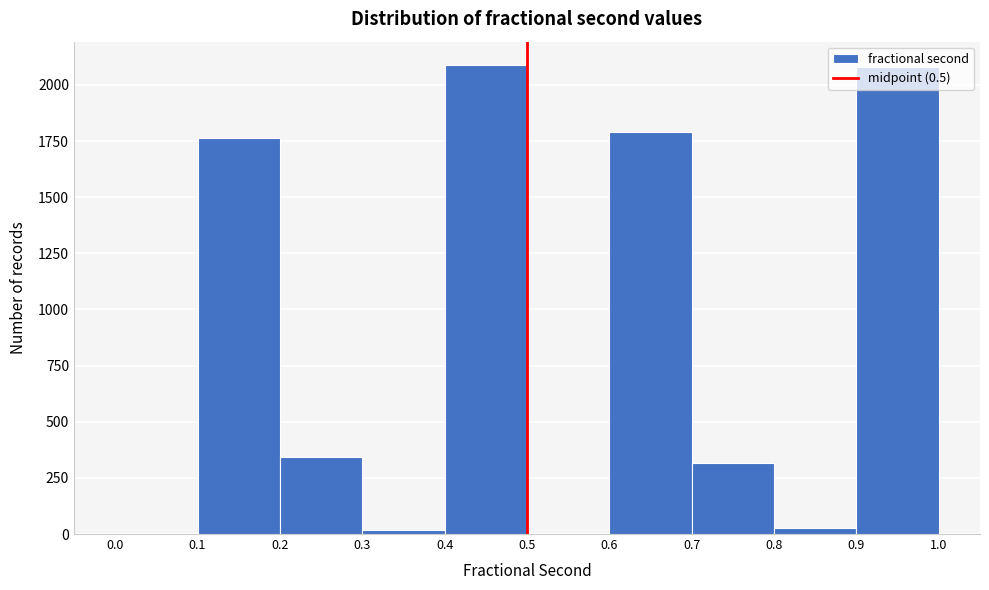

Reading left to right, list every bar in this chart as the range it spans on the x-axis followed by its height. The values are not printed on the chart, so give them approximately, as read against the axis.

0.0 to 0.1: 0
0.1 to 0.2: 1750
0.2 to 0.3: 350
0.3 to 0.4: under 50
0.4 to 0.5: 2100
0.5 to 0.6: 0
0.6 to 0.7: 1800
0.7 to 0.8: 300
0.8 to 0.9: under 50
0.9 to 1.0: 2100